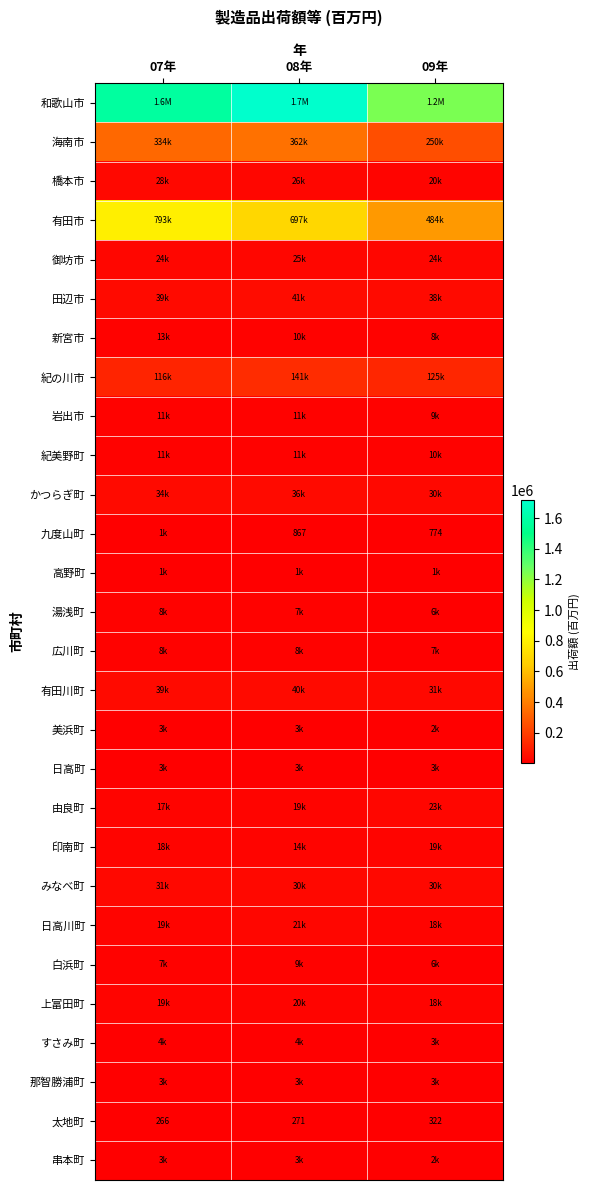

How many categories are shown in the chart?

3